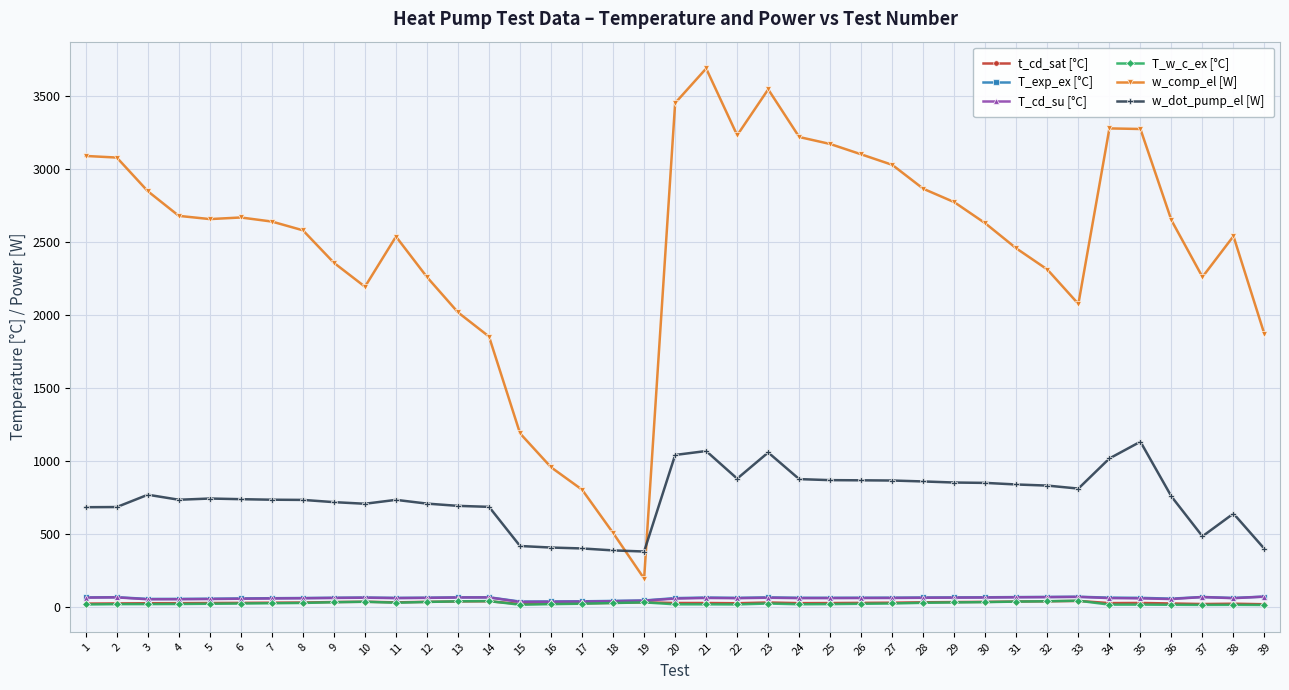

True or false: T_cd_su [°C] and w_dot_pump_el [W] cross at least once.

False